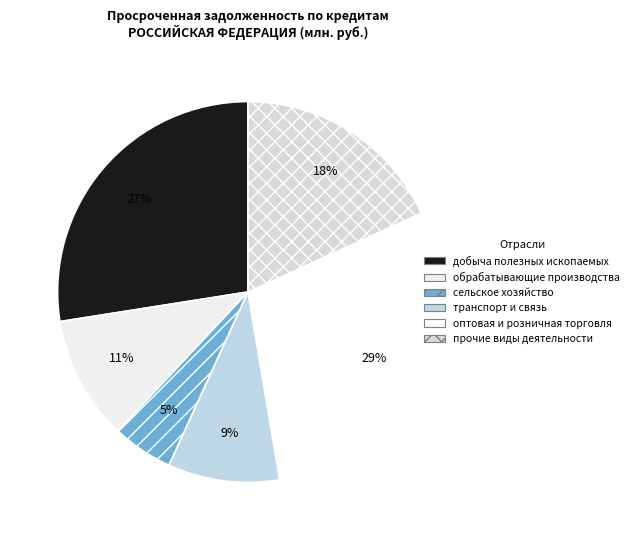

To the nearest percent, what is the difference between the largest and smallest slice percentages?

24%